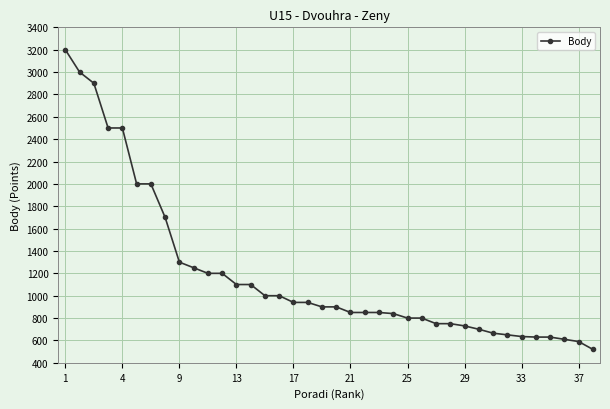

What is the value of the 33rd point from the left?

635